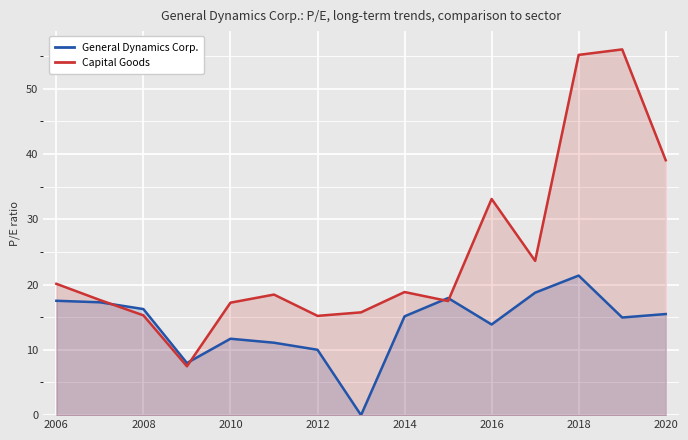

List the series in order of their peak value, lowest first.

General Dynamics Corp., Capital Goods